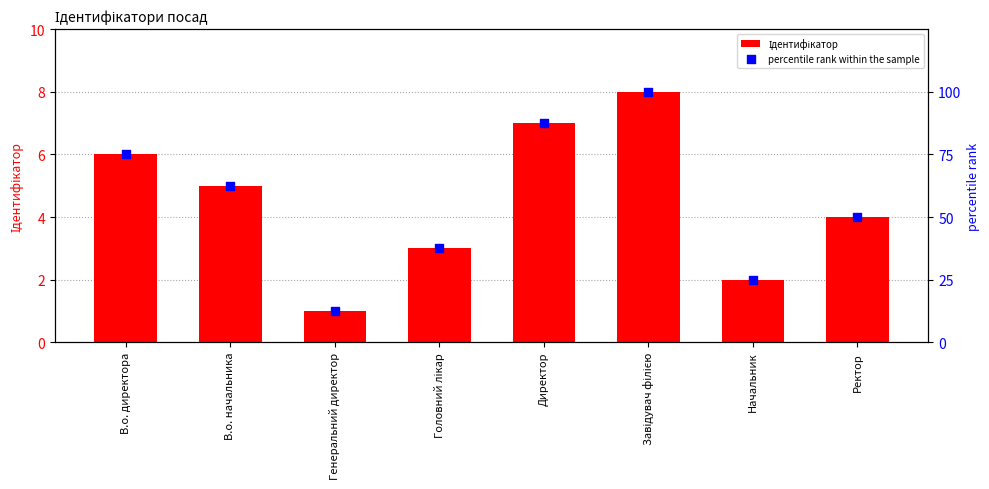

At which category is the sum across all series the highest?

Завідувач філією